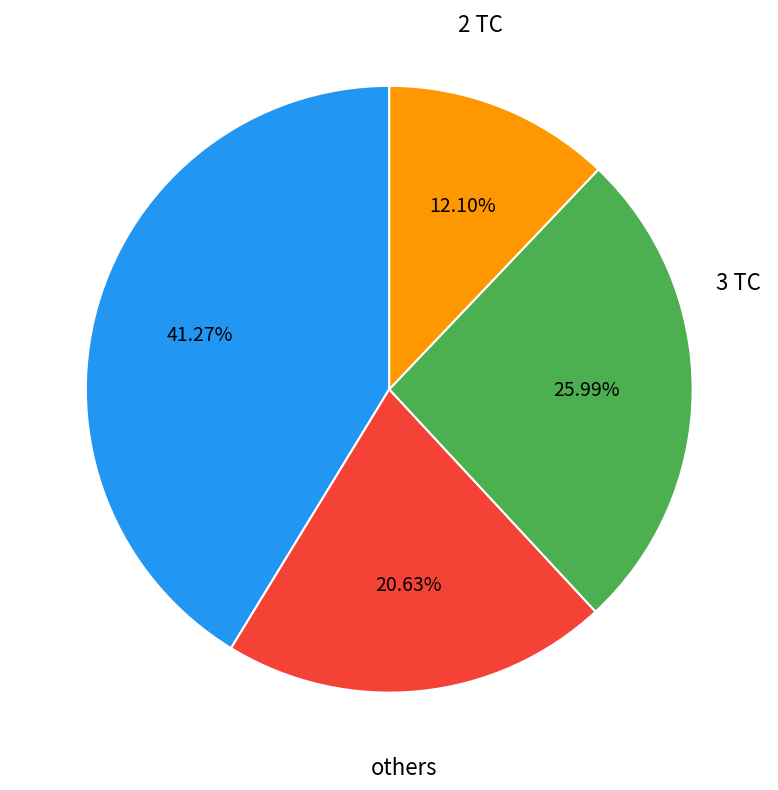

Is there a majority slice in this chart?

No